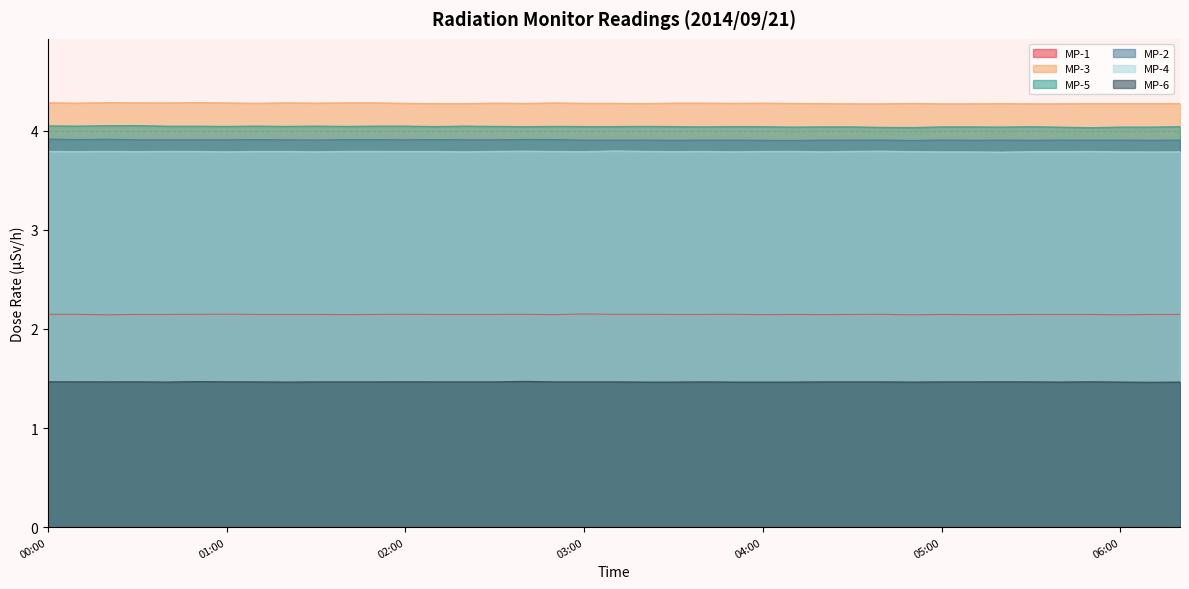

Reading left to right, transcribe all the data shown in this chart.

MP-1: 2.1	2.1	2.1	2.1	2.1	2.1	2.1	2.1	2.1	2.1	2.1	2.1	2.1	2.1	2.1	2.1	2.1	2.1	2.2	2.1	2.1	2.1	2.1	2.1	2.1	2.1	2.1	2.1	2.1	2.1	2.1	2.1	2.1	2.1	2.1	2.1	2.1	2.1	2.1
MP-3: 4.3	4.3	4.3	4.3	4.3	4.3	4.3	4.3	4.3	4.3	4.3	4.3	4.3	4.3	4.3	4.3	4.3	4.3	4.3	4.3	4.3	4.3	4.3	4.3	4.3	4.3	4.3	4.3	4.3	4.3	4.3	4.3	4.3	4.3	4.3	4.3	4.3	4.3	4.3
MP-5: 4.0	4.0	4.1	4.1	4.0	4.0	4.0	4.0	4.0	4.0	4.0	4.0	4.0	4.0	4.0	4.0	4.0	4.0	4.0	4.0	4.0	4.0	4.0	4.0	4.0	4.0	4.0	4.0	4.0	4.0	4.0	4.0	4.0	4.0	4.0	4.0	4.0	4.0	4.0
MP-2: 3.9	3.9	3.9	3.9	3.9	3.9	3.9	3.9	3.9	3.9	3.9	3.9	3.9	3.9	3.9	3.9	3.9	3.9	3.9	3.9	3.9	3.9	3.9	3.9	3.9	3.9	3.9	3.9	3.9	3.9	3.9	3.9	3.9	3.9	3.9	3.9	3.9	3.9	3.9
MP-4: 3.8	3.8	3.8	3.8	3.8	3.8	3.8	3.8	3.8	3.8	3.8	3.8	3.8	3.8	3.8	3.8	3.8	3.8	3.8	3.8	3.8	3.8	3.8	3.8	3.8	3.8	3.8	3.8	3.8	3.8	3.8	3.8	3.8	3.8	3.8	3.8	3.8	3.8	3.8
MP-6: 1.5	1.5	1.5	1.5	1.5	1.5	1.5	1.5	1.5	1.5	1.5	1.5	1.5	1.5	1.5	1.5	1.5	1.5	1.5	1.5	1.5	1.5	1.5	1.5	1.5	1.5	1.5	1.5	1.5	1.5	1.5	1.5	1.5	1.5	1.5	1.5	1.5	1.5	1.5